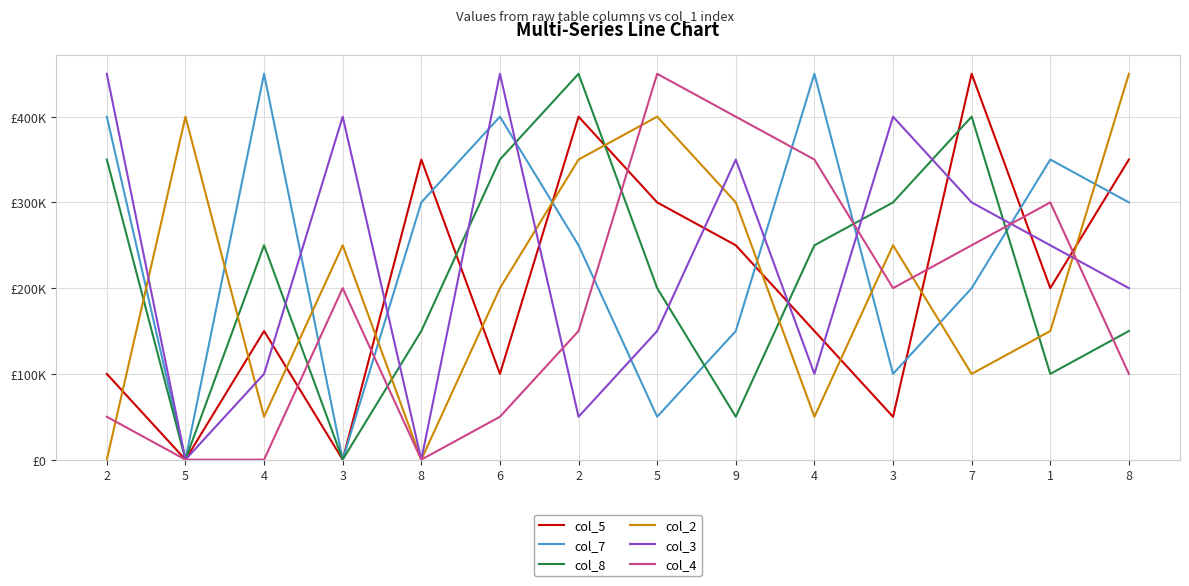

What is the difference between the highest and lowest values at 8?

350000